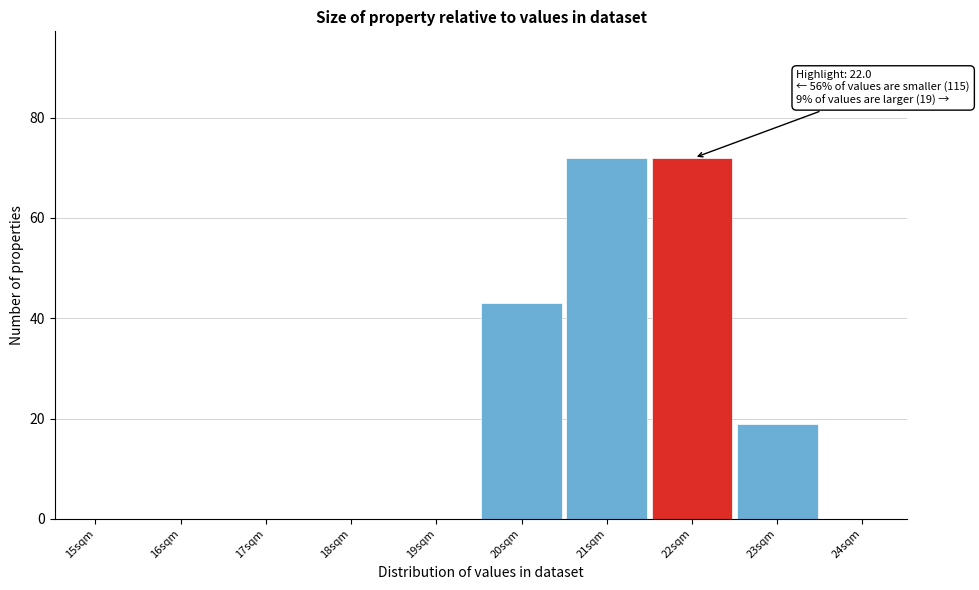

Reading right to left, extract all data points from this chart.

24sqm=0	23sqm=19	22sqm=72	21sqm=72	20sqm=43	19sqm=0	18sqm=0	17sqm=0	16sqm=0	15sqm=0